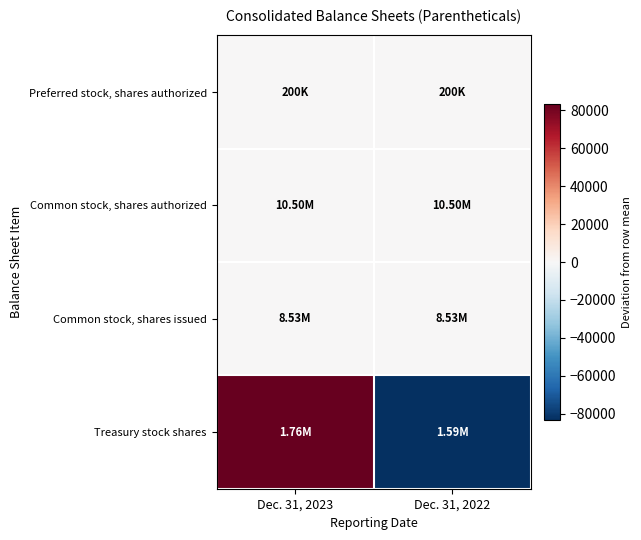

Reading left to right, transcribe all the data shown in this chart.

Preferred stock, shares authorized: Dec. 31, 2023=0	Dec. 31, 2022=0
Common stock, shares authorized: Dec. 31, 2023=0	Dec. 31, 2022=0
Common stock, shares issued: Dec. 31, 2023=0	Dec. 31, 2022=0
Treasury stock shares: Dec. 31, 2023=83410	Dec. 31, 2022=-83410